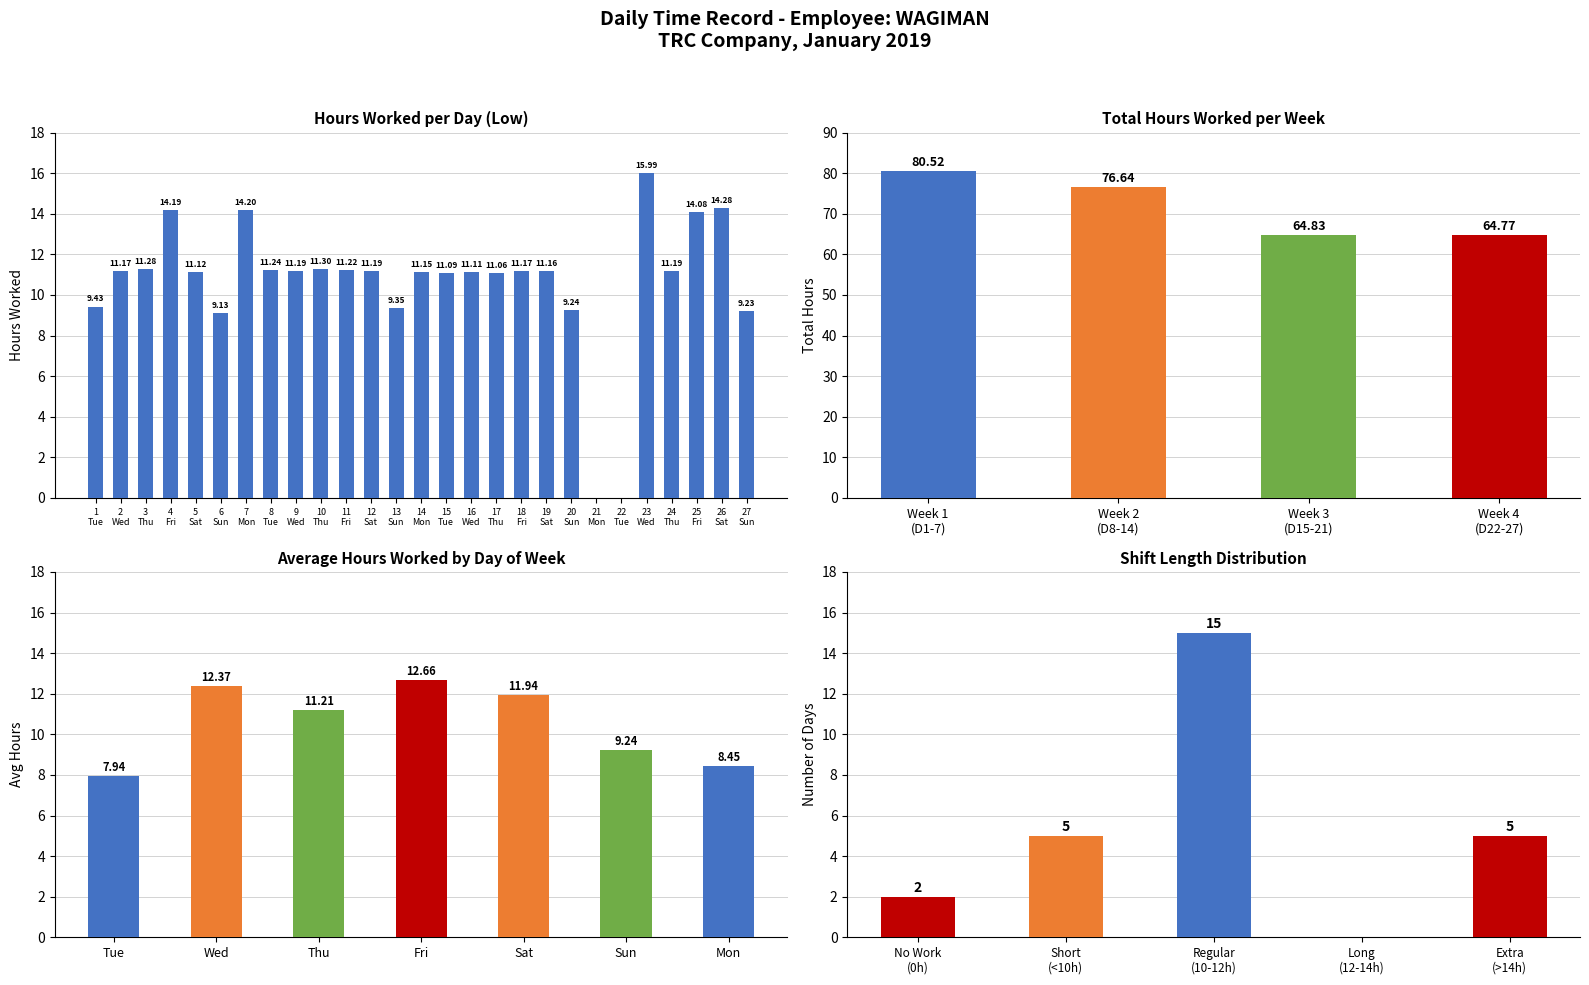

What value does the data have at 23 Wed?

16.0